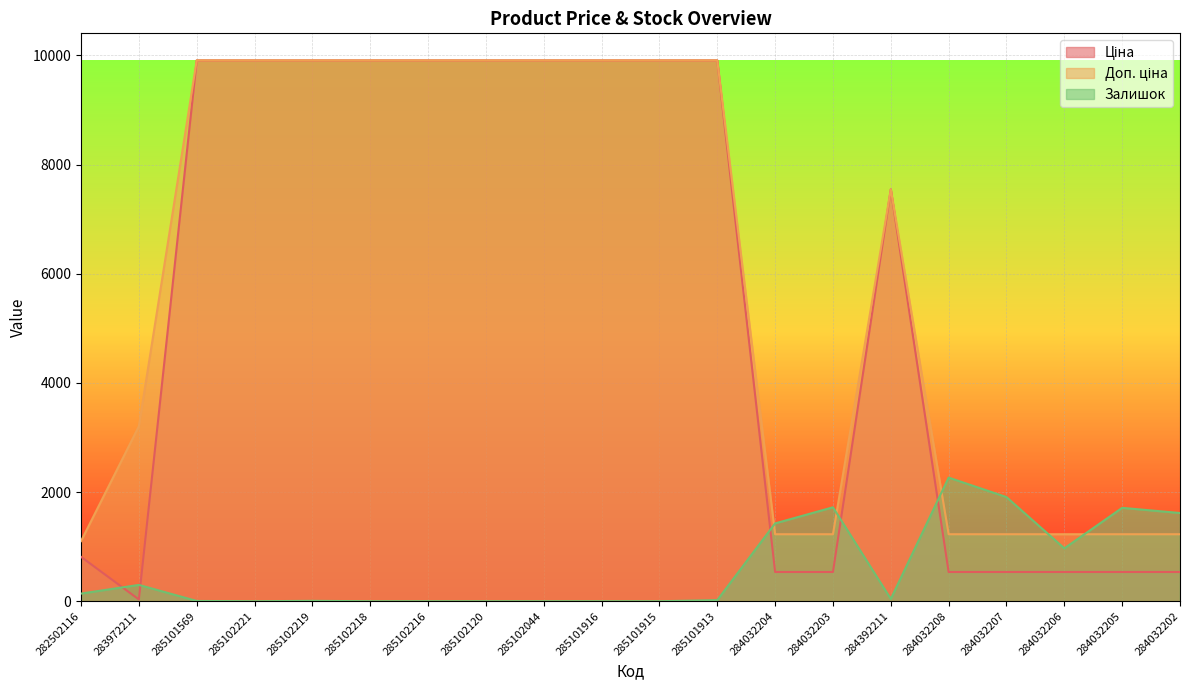

At 284032203, list the series in order from smallest to largest.

Ціна, Доп. ціна, Залишок